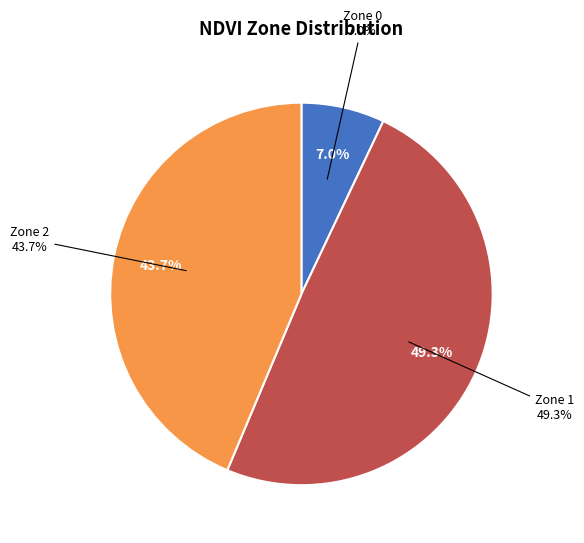

To the nearest percent, what percentage of the pie is Zone 1?

49%